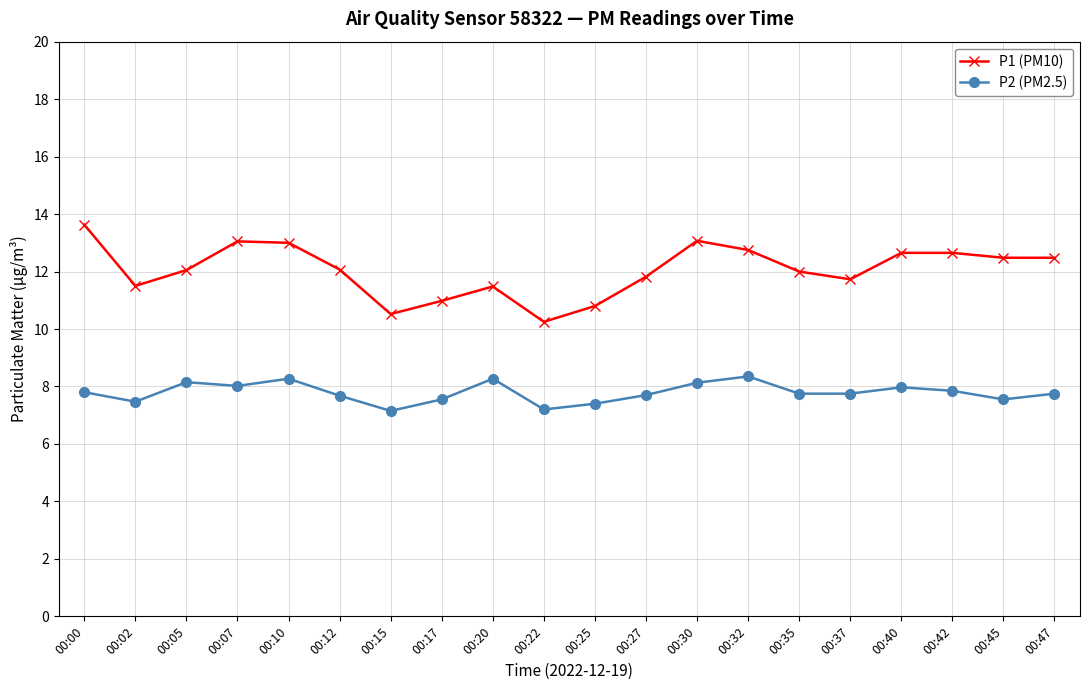

What is the average value of the P1 (PM10) series?

12.0